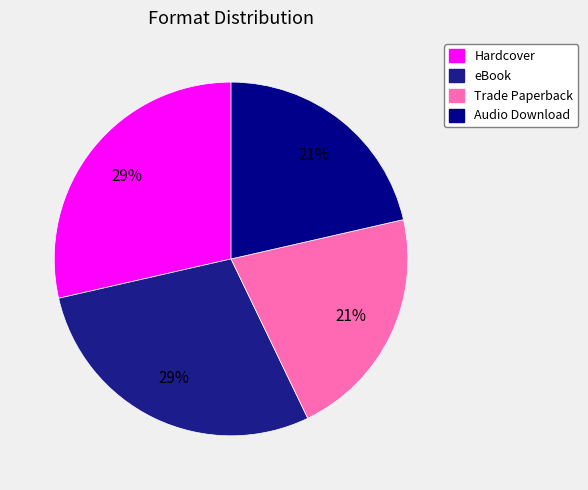

Combined, what portion of the pie is eBook and Trade Paperback?

50.0%